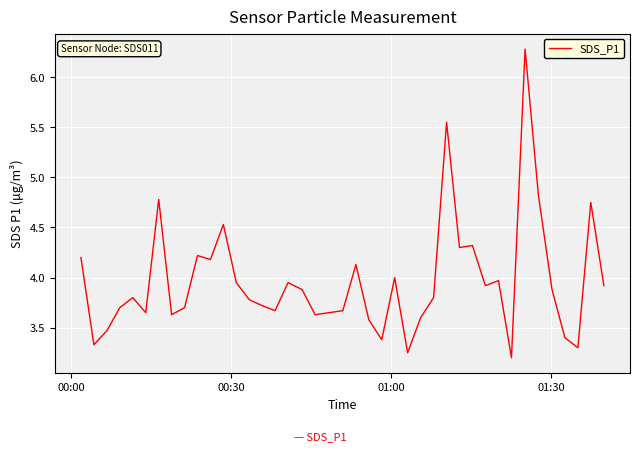

What is the difference between the maximum and minimum values?

3.1